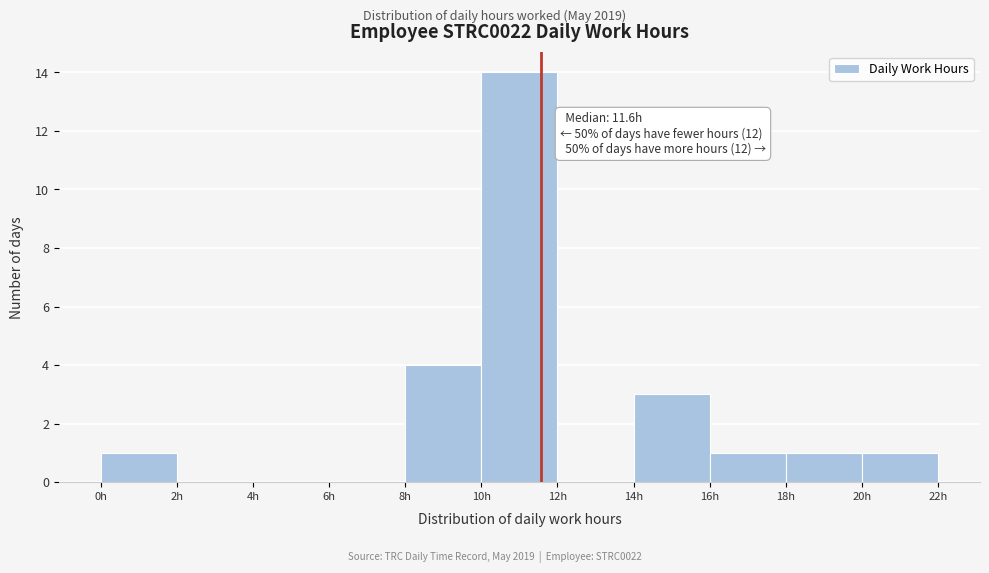

Over which range of the x-axis is the bar tallest?

10 to 12